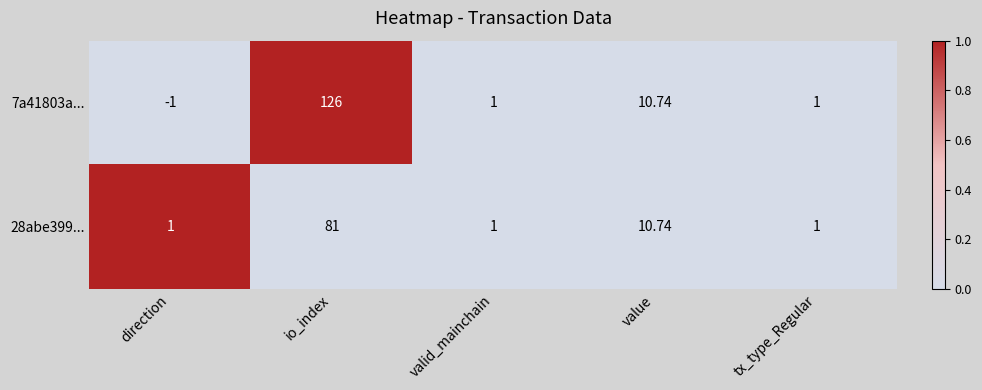

Which category has the highest value across all series?

io_index